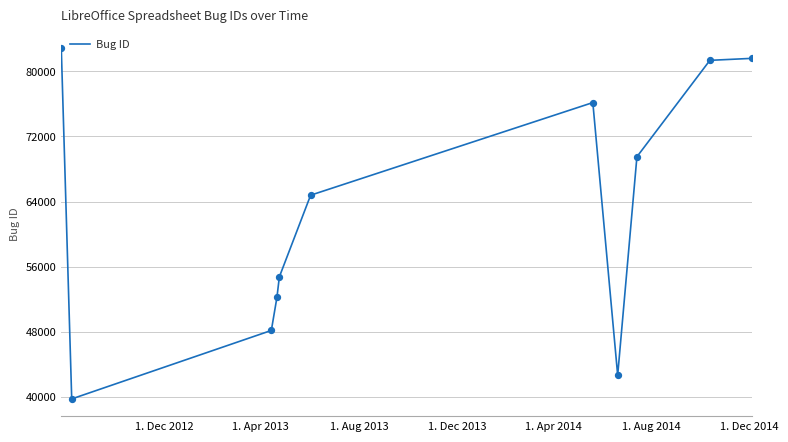

What is the difference between the maximum and minimum values?

43047